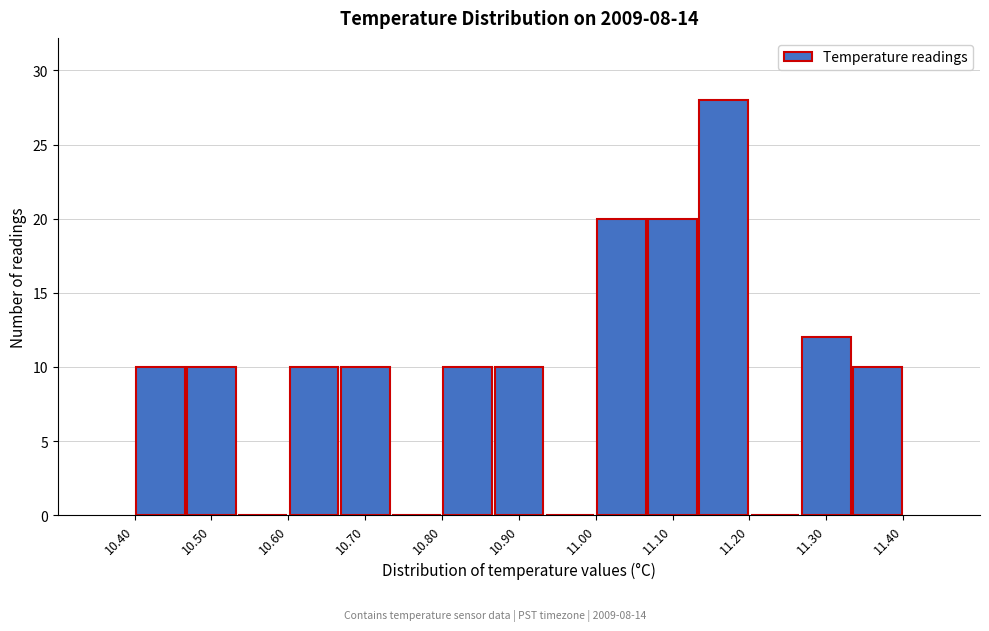

Reading left to right, list every bar in this chart as the range it spans on the x-axis followed by its height. Neither the bar edges nor the heights are printed on the chart, so give them approximately, as read against the axes.

10.40 to 10.47: 10
10.47 to 10.53: 10
10.53 to 10.60: 0
10.60 to 10.67: 10
10.67 to 10.73: 10
10.73 to 10.80: 0
10.80 to 10.87: 10
10.87 to 10.93: 10
10.93 to 11.00: 0
11.00 to 11.07: 20
11.07 to 11.13: 20
11.13 to 11.20: 28
11.20 to 11.27: 0
11.27 to 11.33: 12
11.33 to 11.40: 10